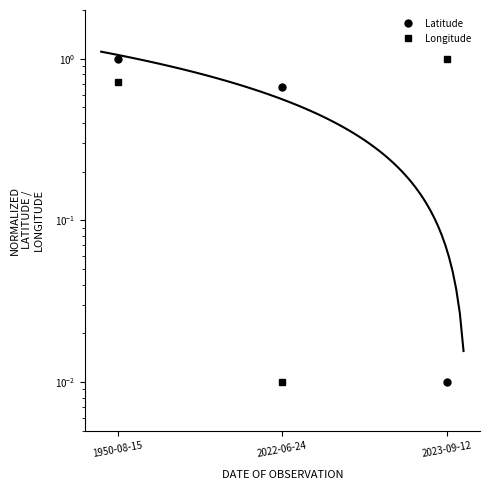

What is the sum of the Latitude values at 2022-06-24 and 2023-09-12?

0.7